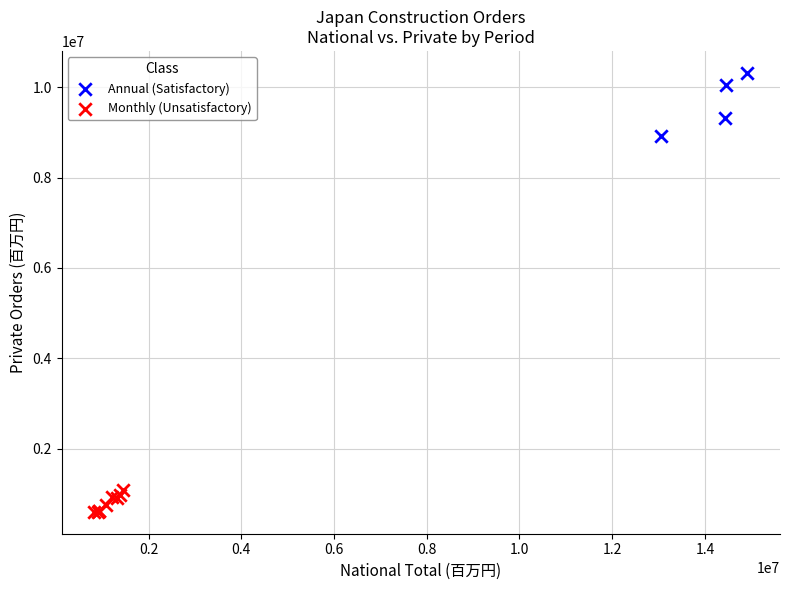

What are all the series names shown in the legend?

Annual (Satisfactory), Monthly (Unsatisfactory)